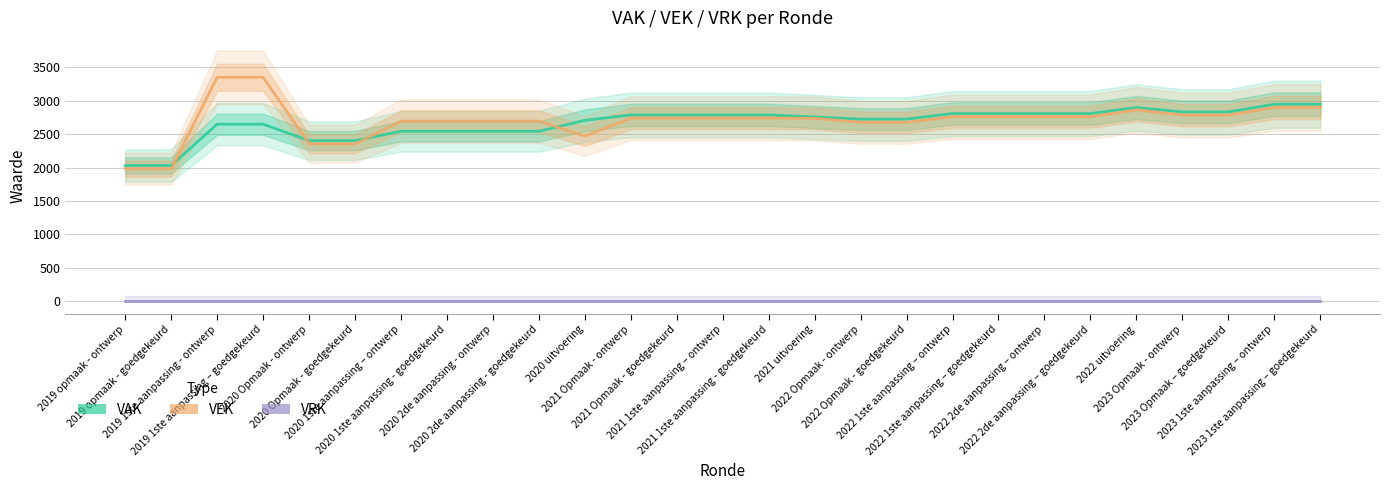

Which series has the largest total across all categories?

VEK